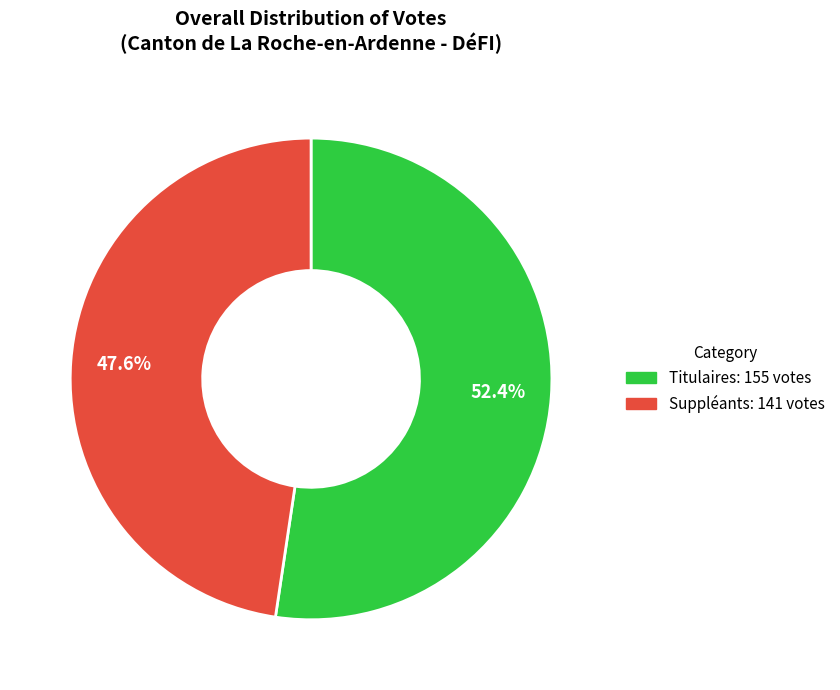

Does any single category account for the majority?

Yes